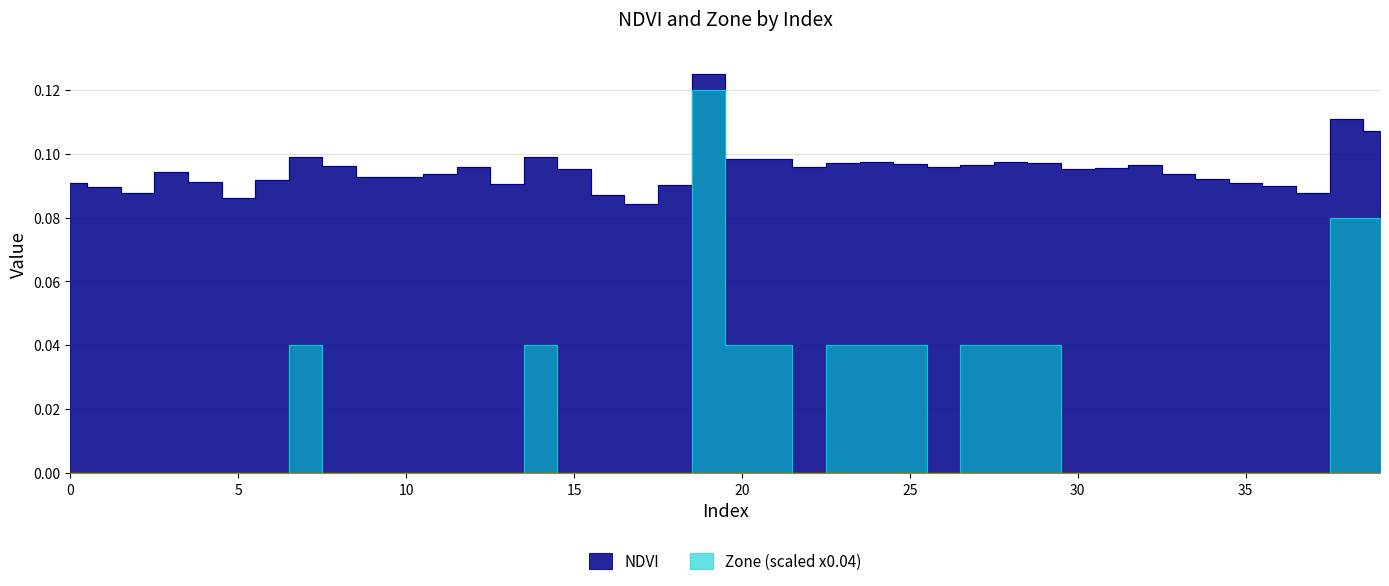

Is it true that Zone equals 0.1 at 39?

True